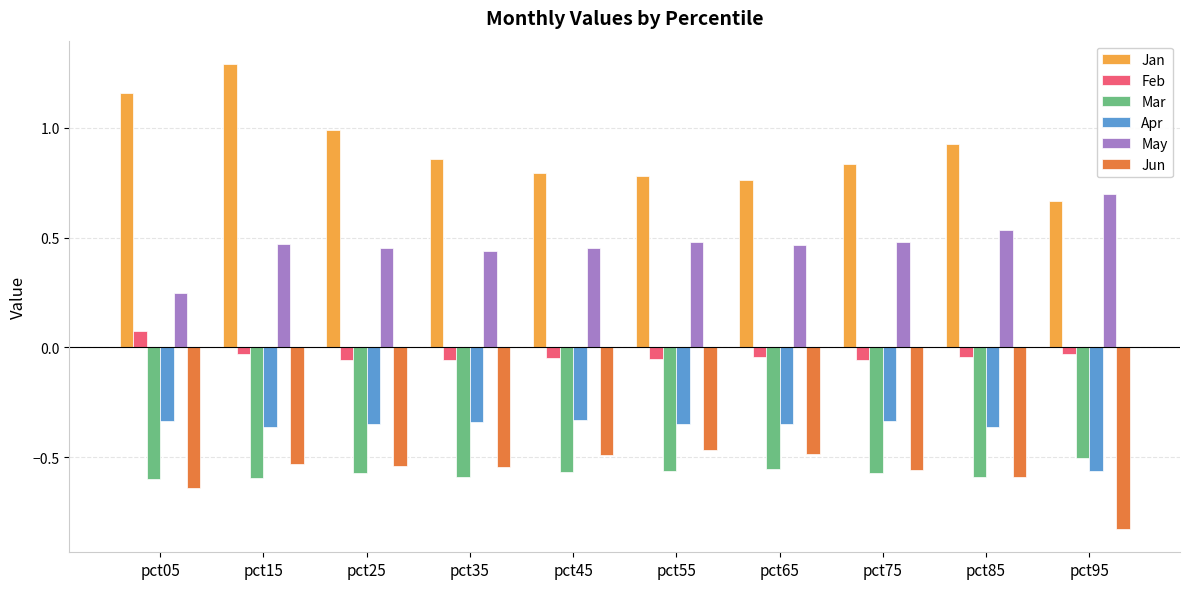

What is the maximum value shown in the chart?

1.3